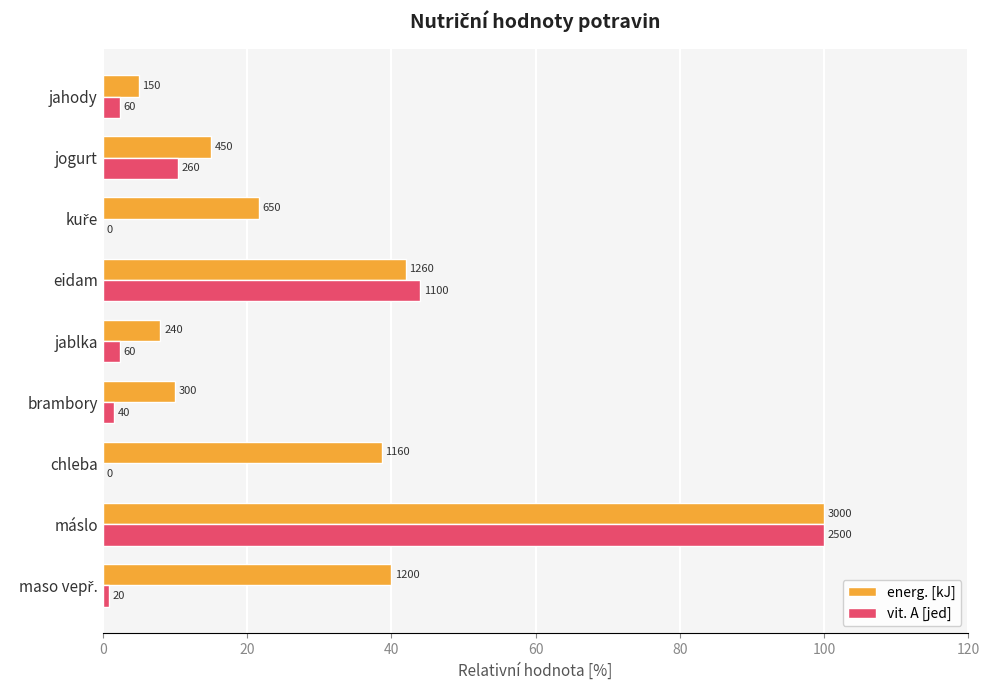

What are all the series names shown in the legend?

energ. [kJ], vit. A [jed]